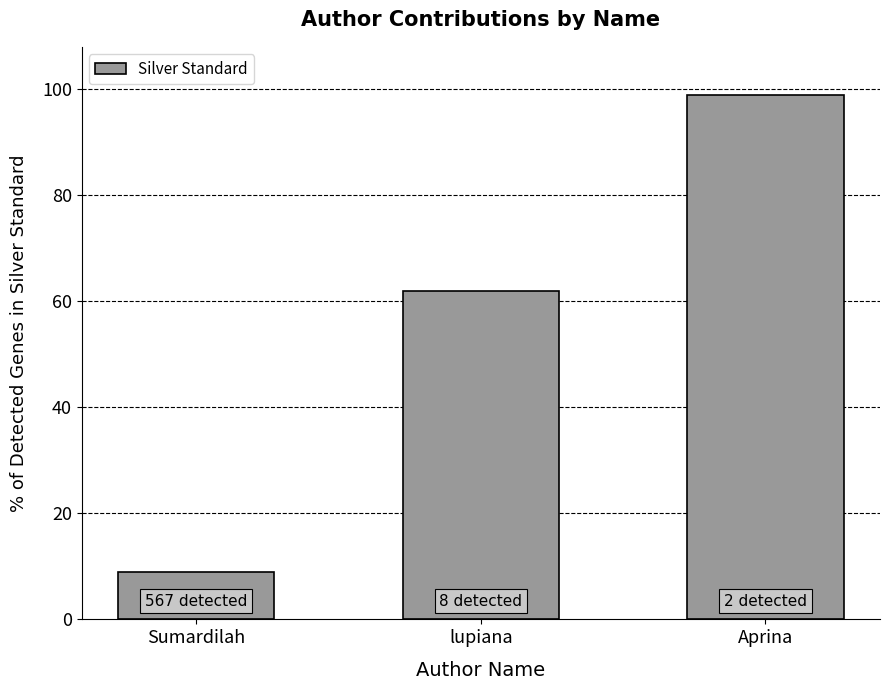

Reading left to right, extract all data points from this chart.

Sumardilah=9	lupiana=62	Aprina=99